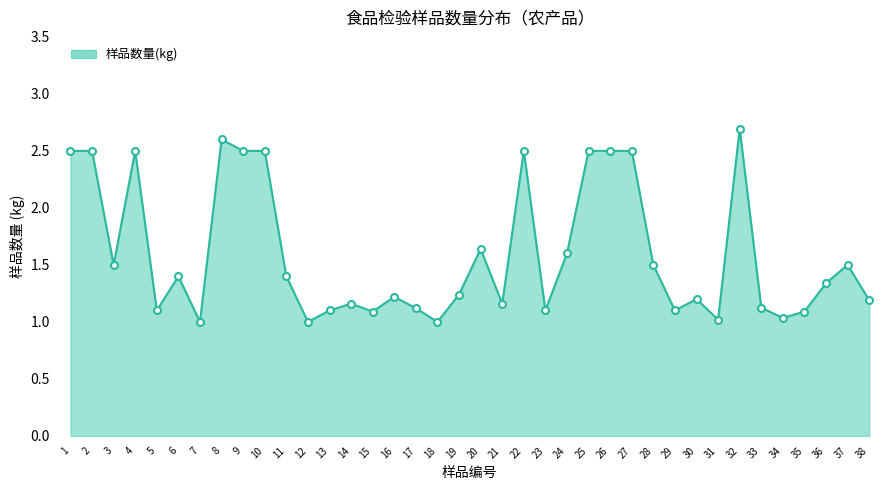

What is the difference between the maximum and minimum values?

1.7